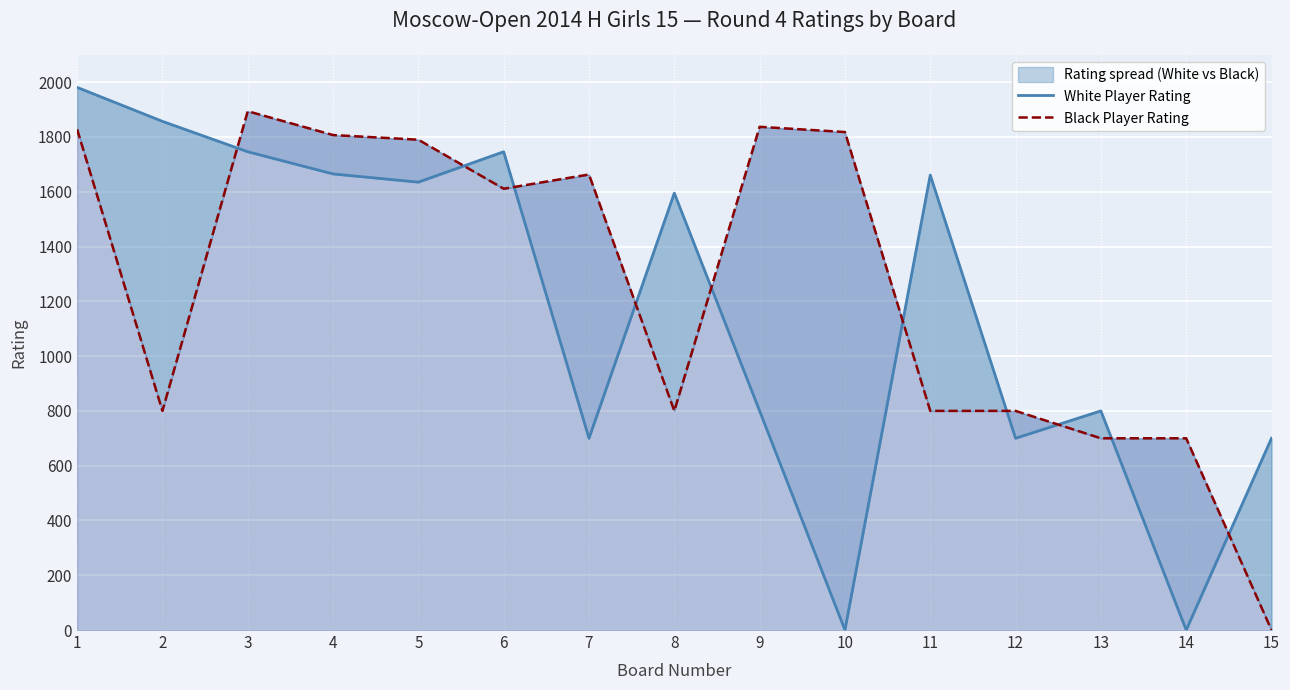

How many data points in Black Player Rating are less than 1611?

7